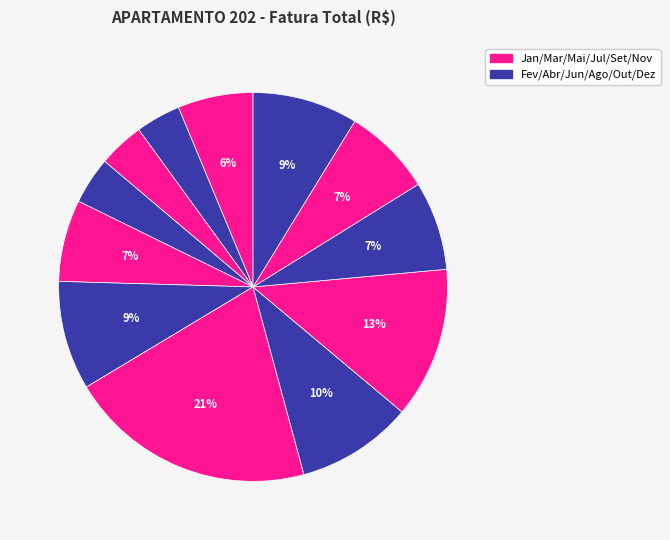

How many segments does this pie chart have?

12